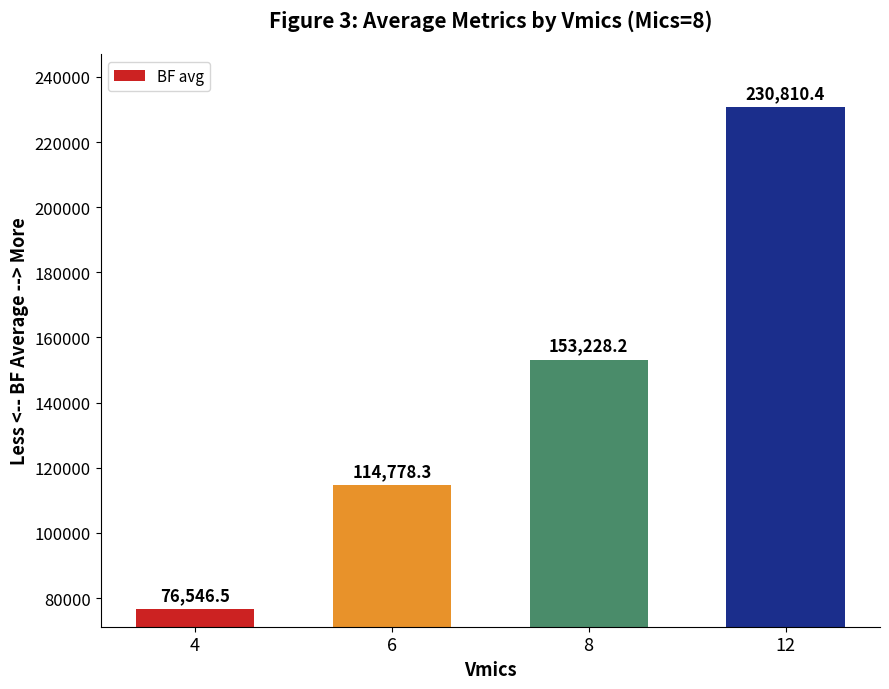

Where is the data nearest to the value 153678?

8